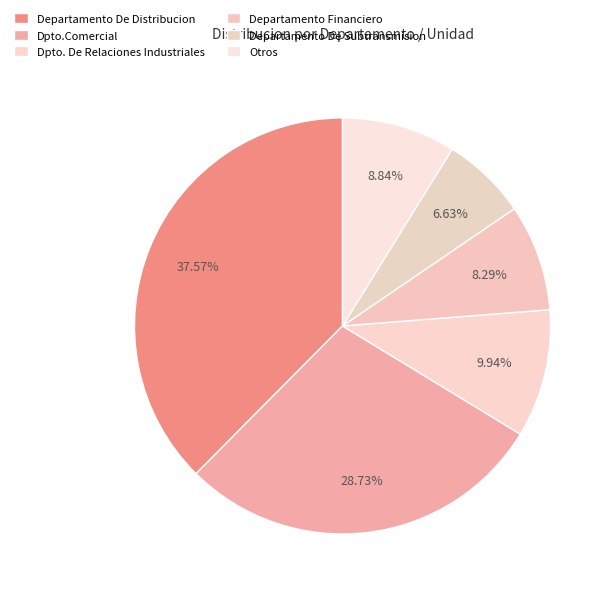

Is there any slice that represents more than half of the pie?

No